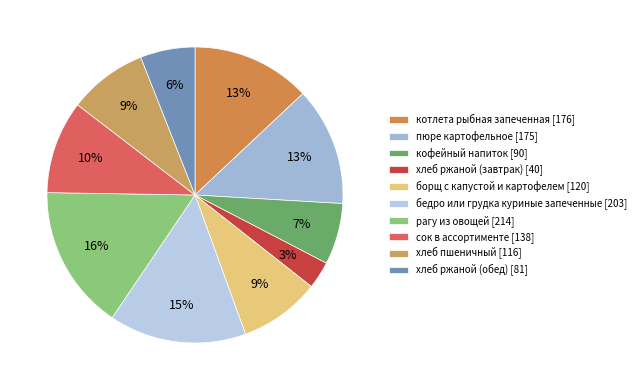

To the nearest percent, what portion does котлета рыбная запеченная represent?

13%